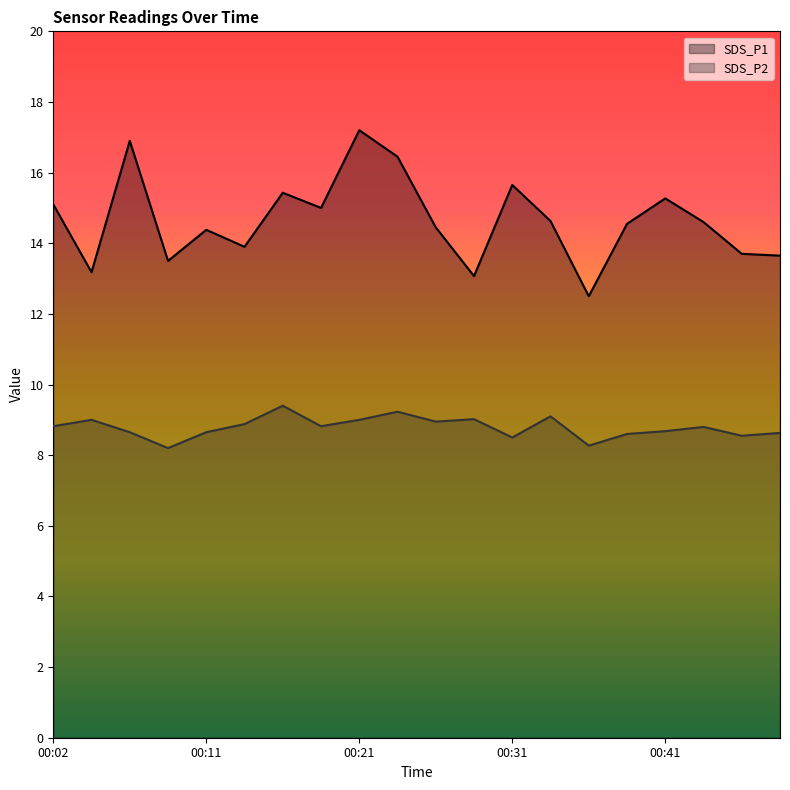

True or false: SDS_P1 and SDS_P2 cross at least once.

False